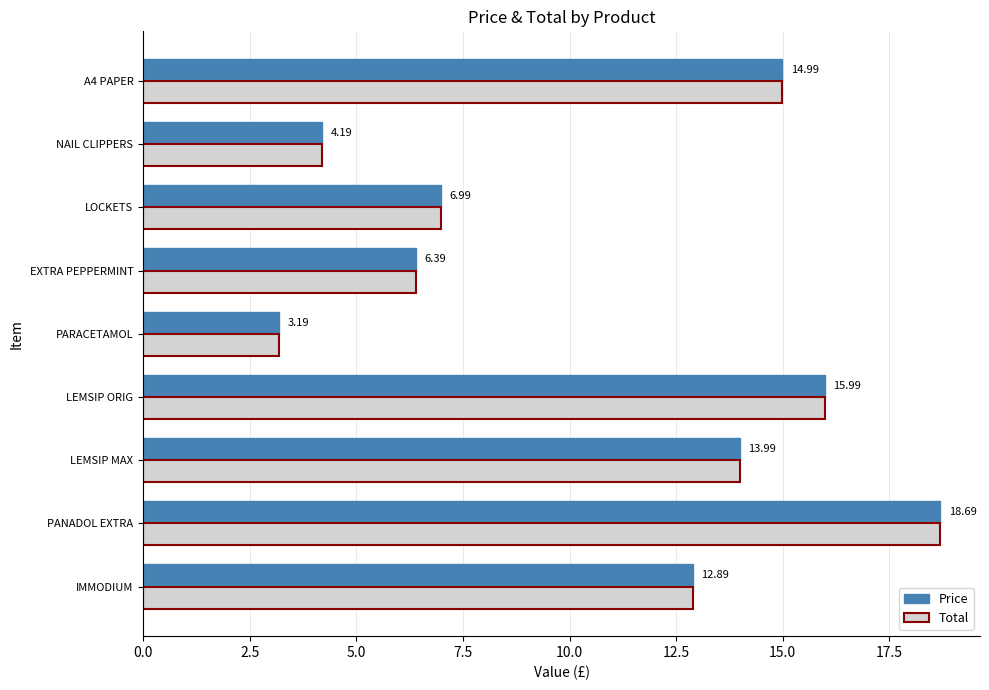

List the labels in order of Total value, smallest first.

PARACETAMOL, NAIL CLIPPERS, EXTRA PEPPERMINT, LOCKETS, IMMODIUM, LEMSIP MAX, A4 PAPER, LEMSIP ORIG, PANADOL EXTRA